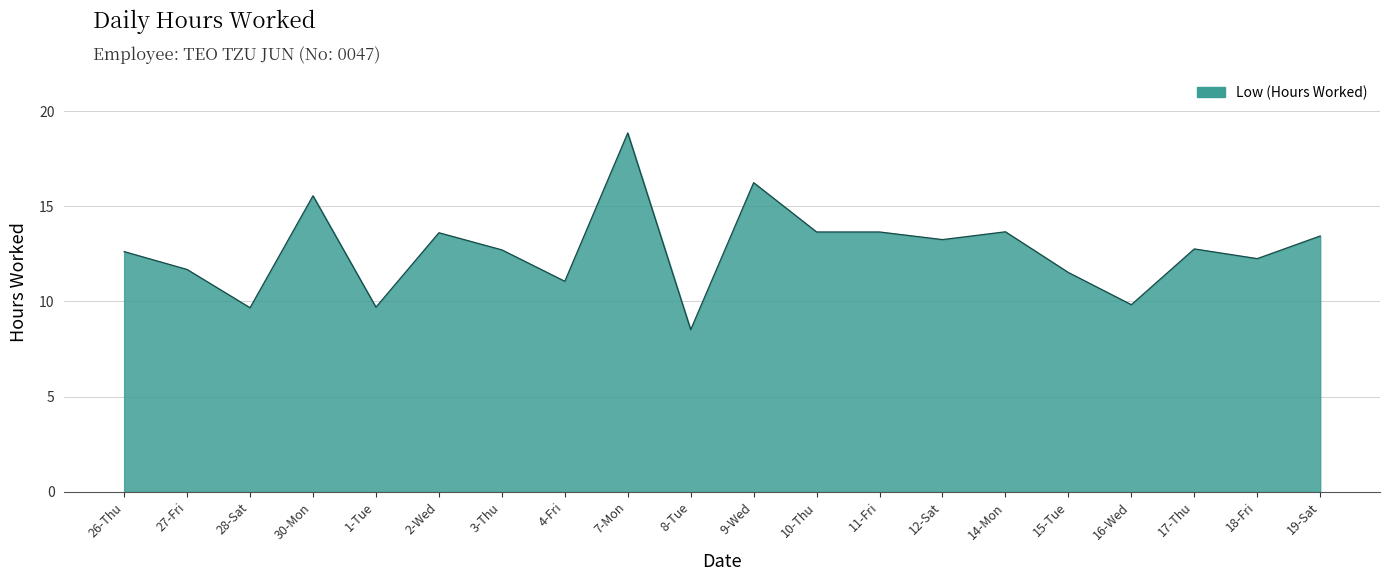

What is the smallest value displayed?

8.5